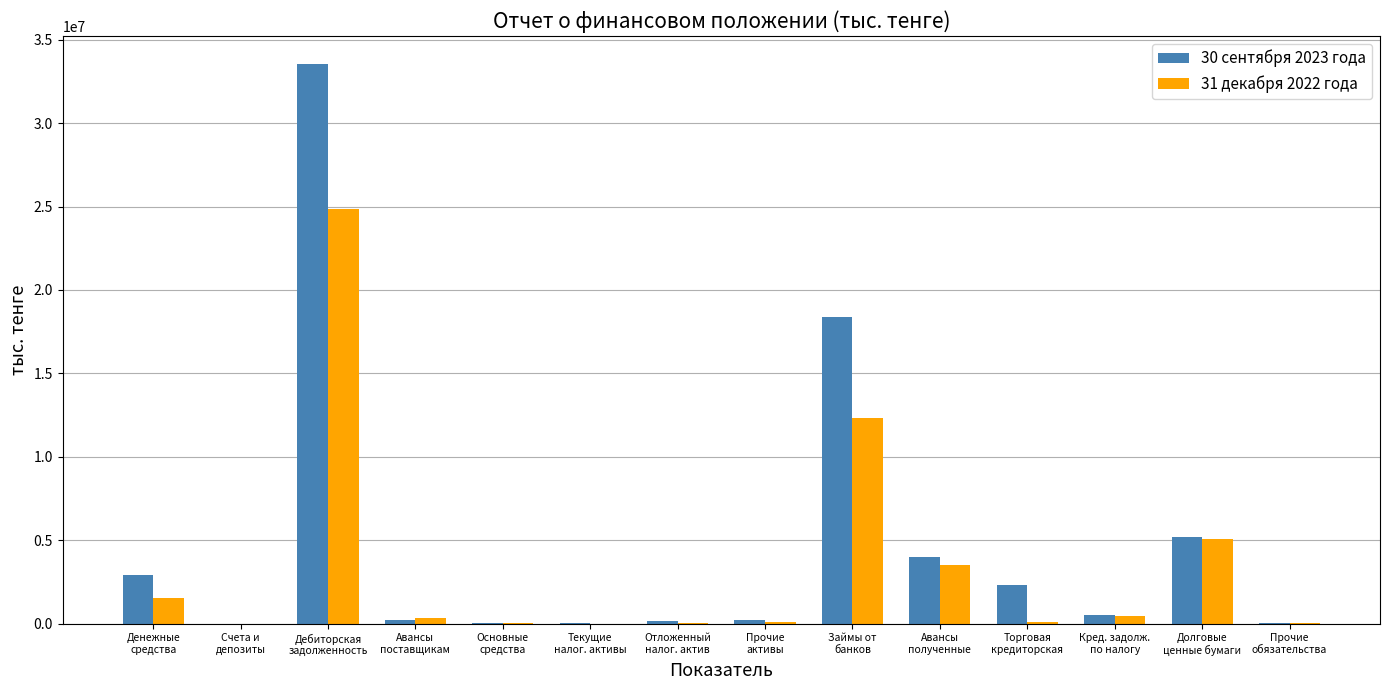

At which category is the sum across all series the highest?

Дебиторская
задолженность